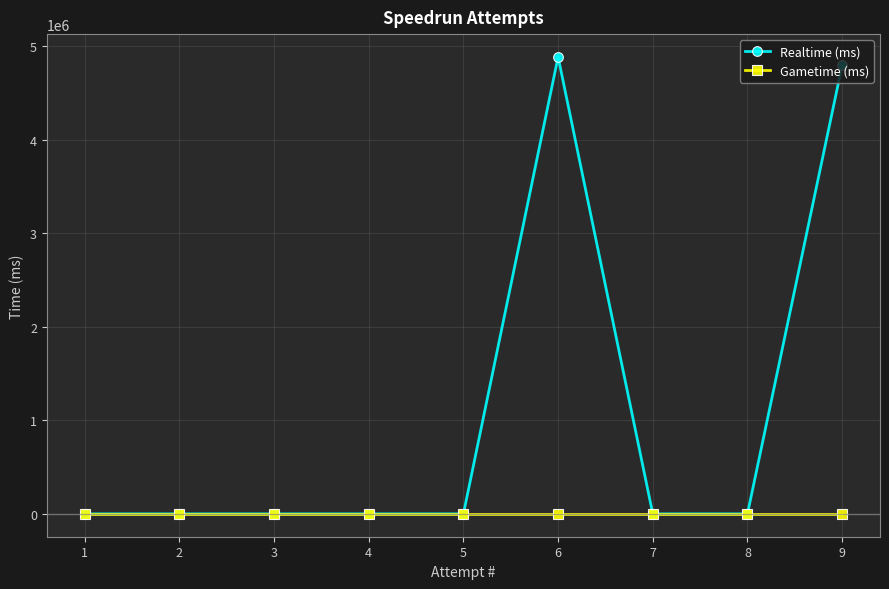

Which label corresponds to the smallest value in the chart?

8